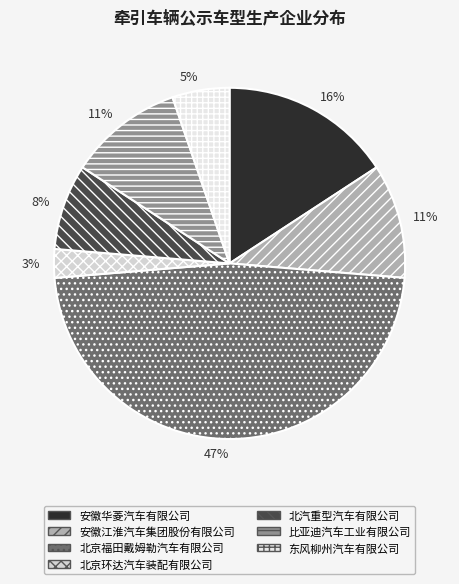

Which slice is the smallest?

北京环达汽车装配有限公司